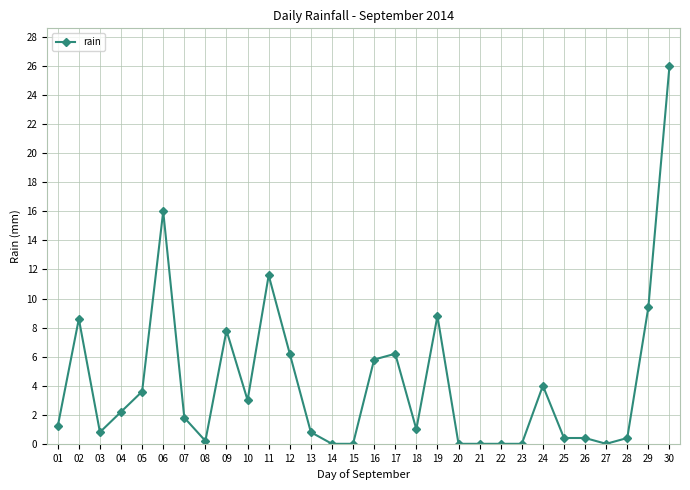

What is the difference between the maximum and minimum values?

26.0